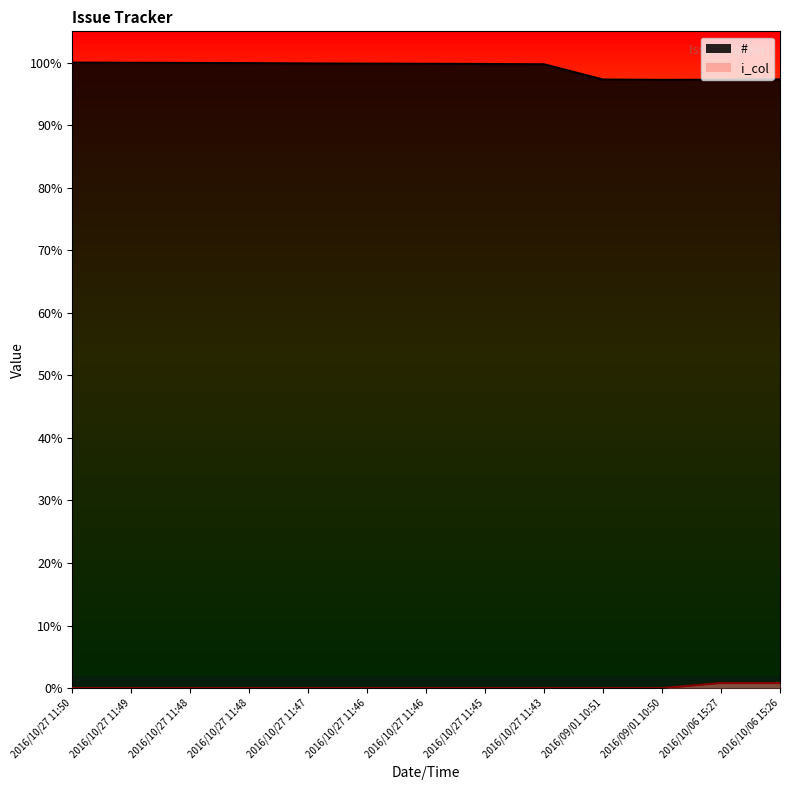

What is the label of the 4th point from the left?

2016/10/27 11:48